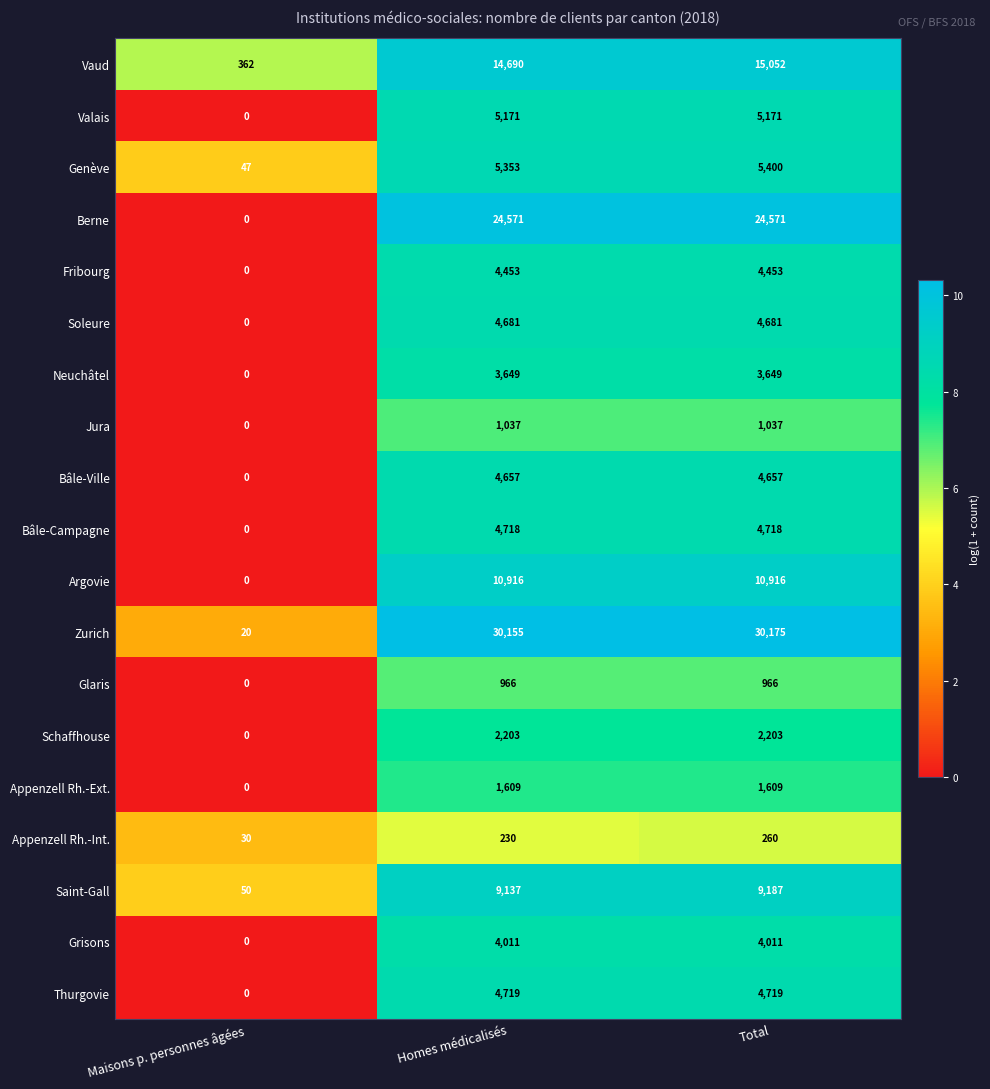

At which label is Vaud closest to 7707?

Homes médicalisés